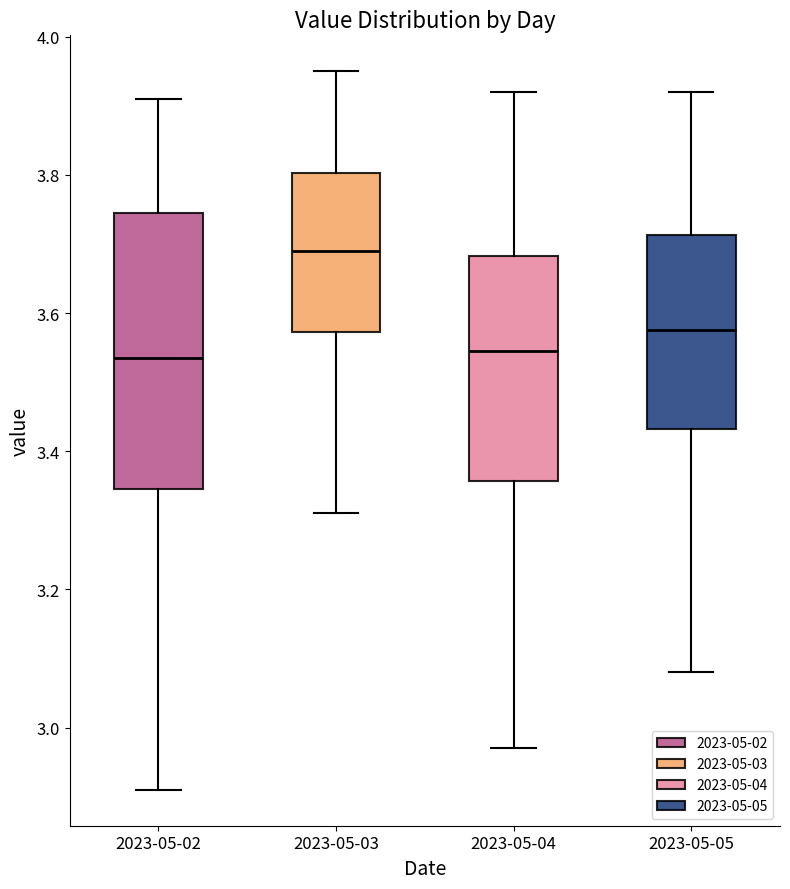

Where does the median line of the box for 2023-05-04 sit on the y-axis? The values are not printed on the chart, so give them approximately, as read against the axis.

3.54